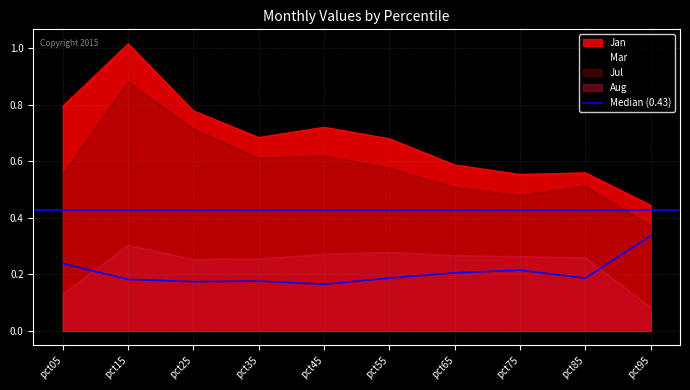

At which category is the sum across all series the highest?

pct15